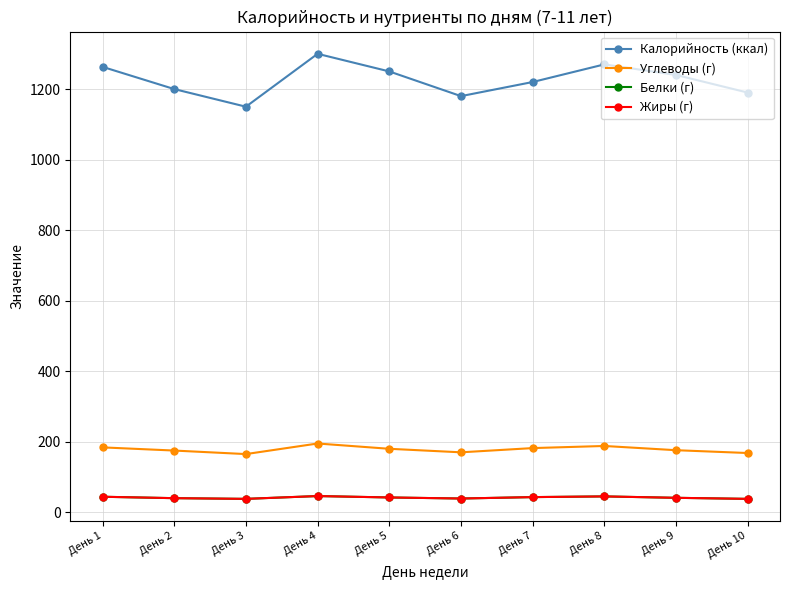

Which series has the largest total across all categories?

Калорийность (ккал)